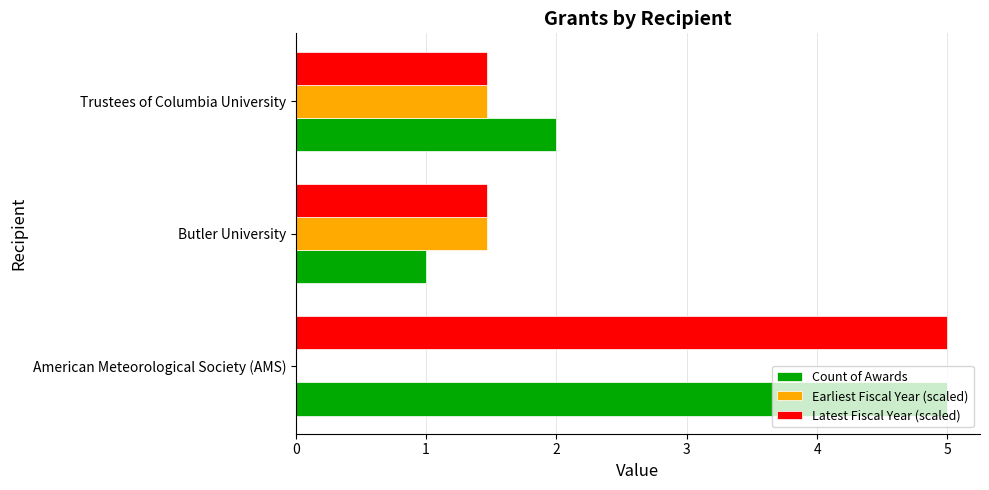

How many distinct data groups are displayed?

3